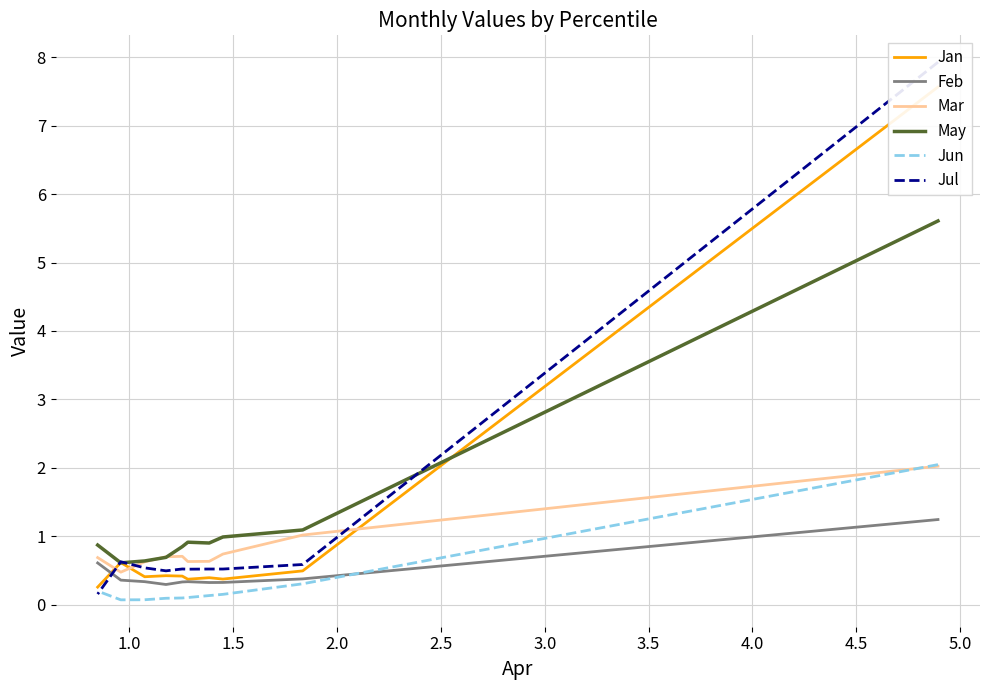

The value of Jan at 1.0 is 0.5. True or false?

True